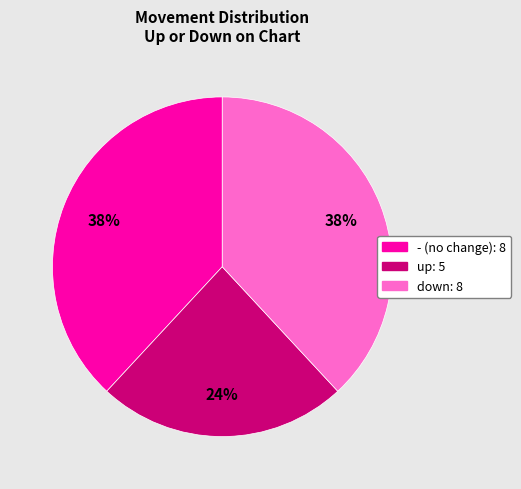

To the nearest percent, what is the combined percentage of - and up?

62%